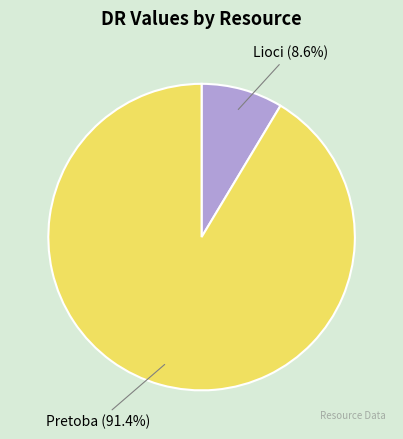

To the nearest percent, what is the average slice percentage?

50%